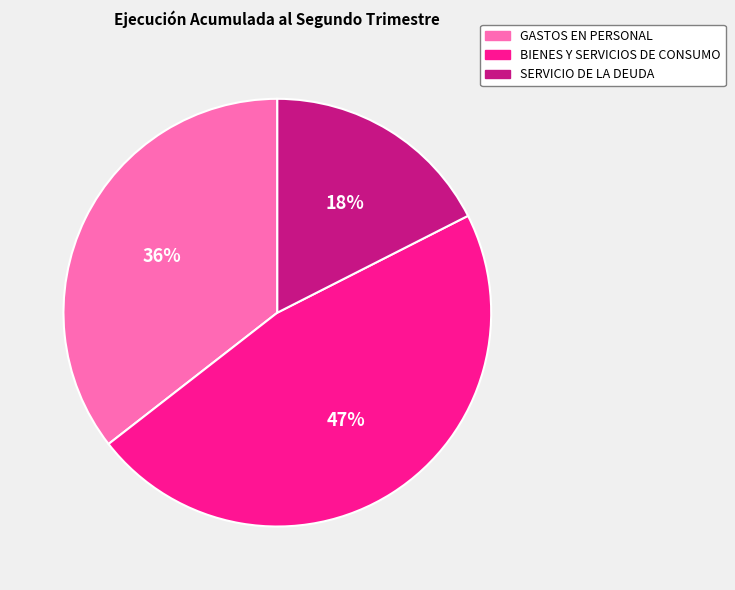

Count the number of slices in the pie.

3